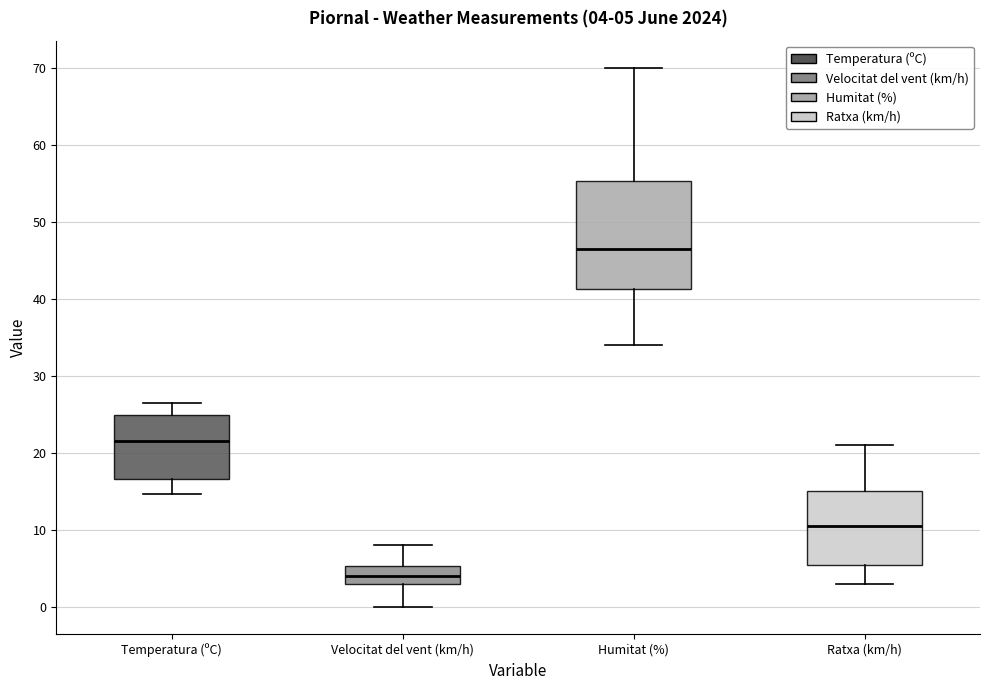

Which box is the tallest, from its lower edge to its upper edge?

Humitat (%)